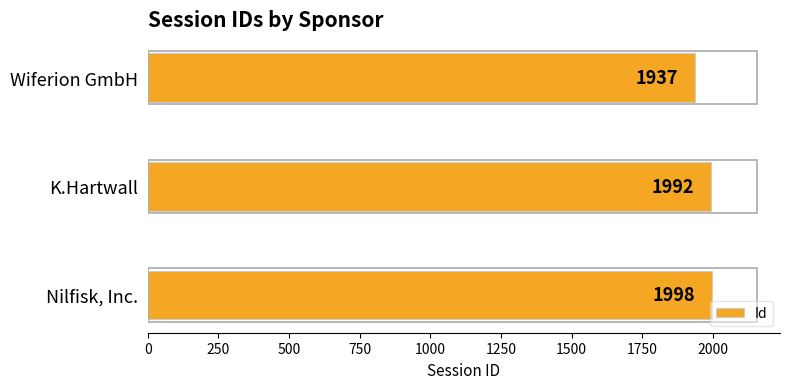

How many data points does each series have?

3